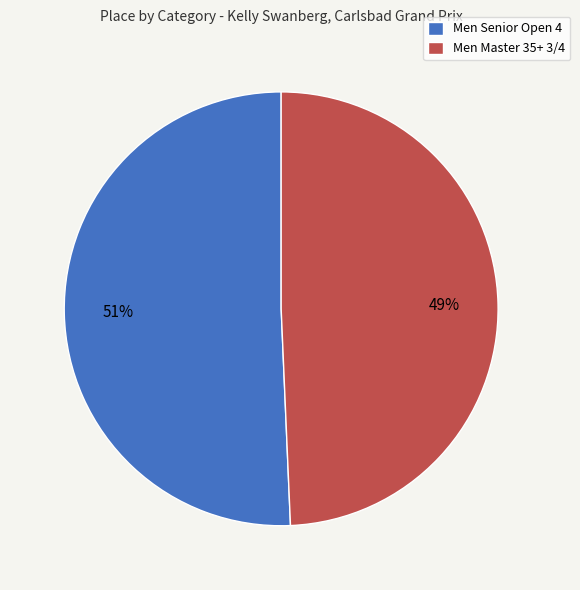

To the nearest percent, what portion does Men Senior Open 4 represent?

51%